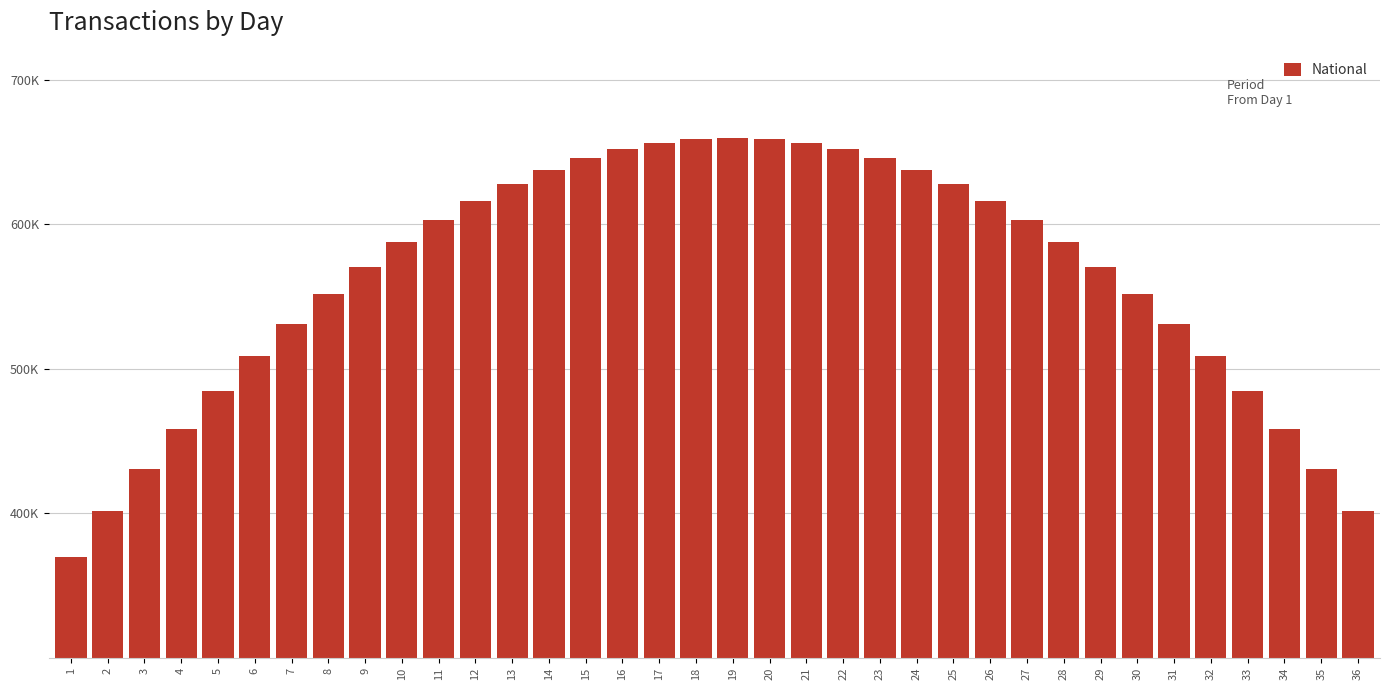

Are the bars horizontal?

No